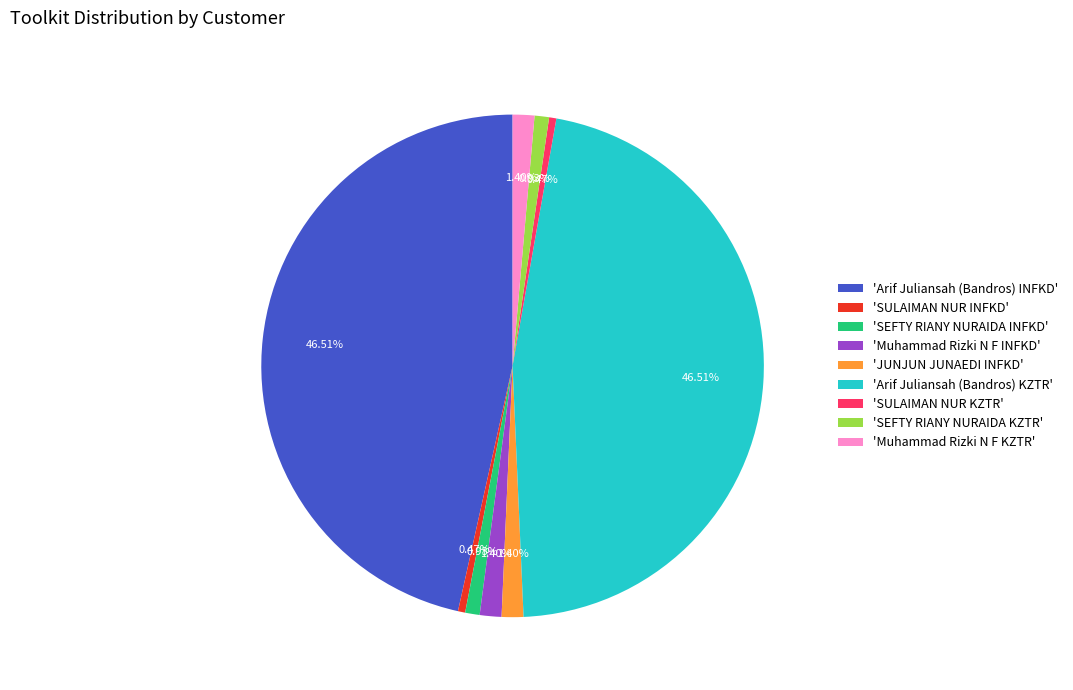

Does 'SEFTY RIANY NURAIDA INFKD' account for over 50% of the chart?

No